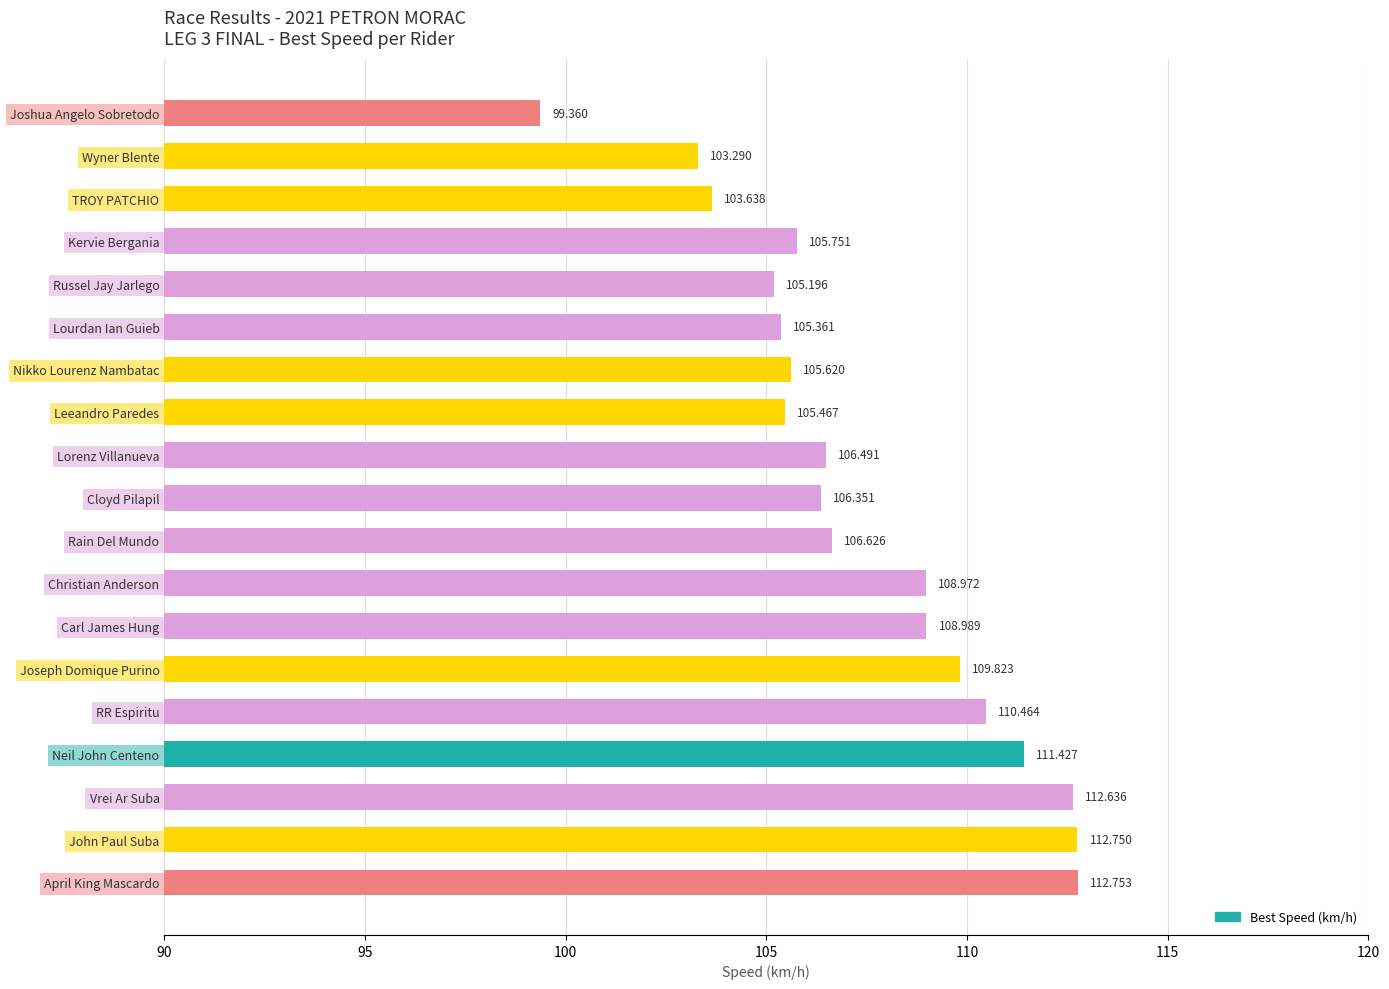

At which label is the value closest to 106?

Kervie Bergania